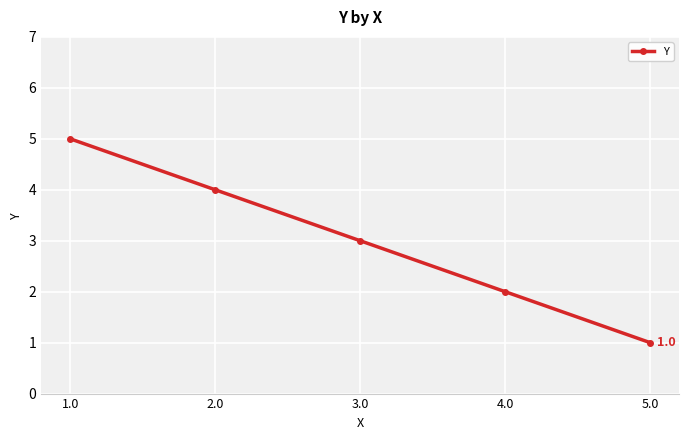

Reading left to right, what are all the values shown in this chart?

1.0=5	2.0=4	3.0=3	4.0=2	5.0=1